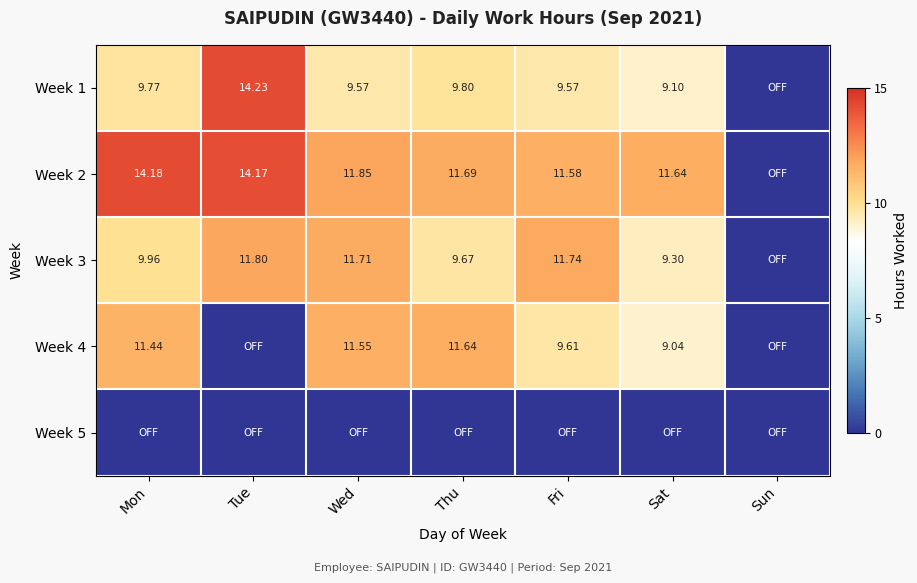

What is the spread (max minus min) of values at Sat?

11.6